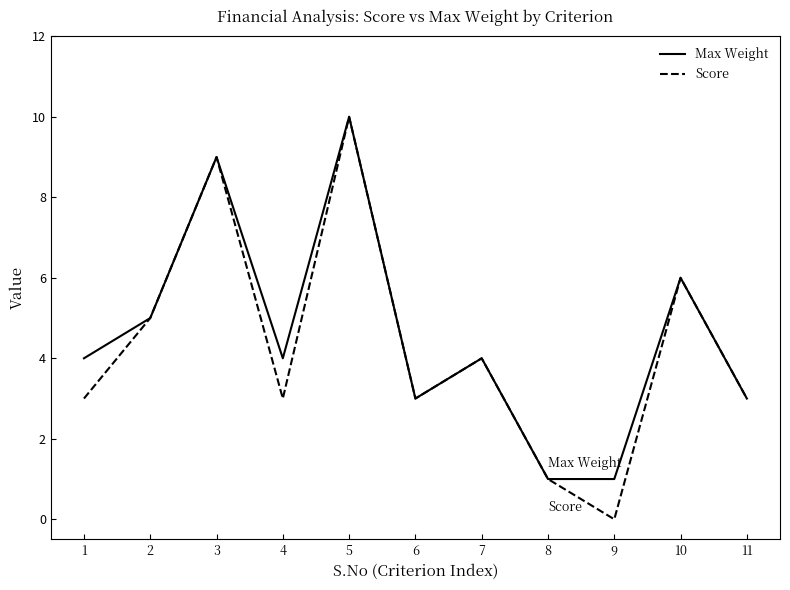

How many lines are shown in the chart?

2